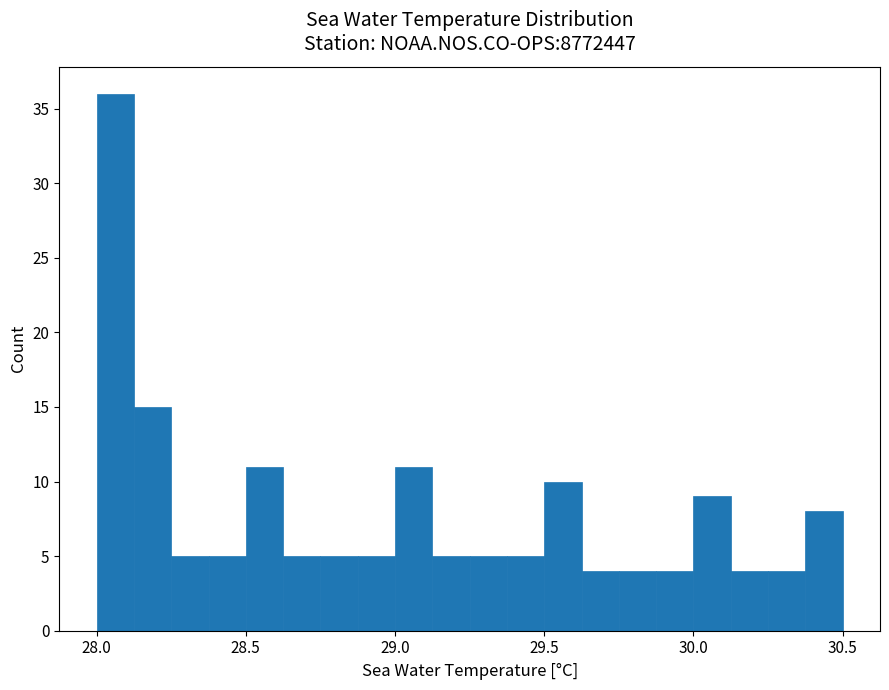

Read against the x-axis, roughly where is the centre of the tallest bar?

28.05